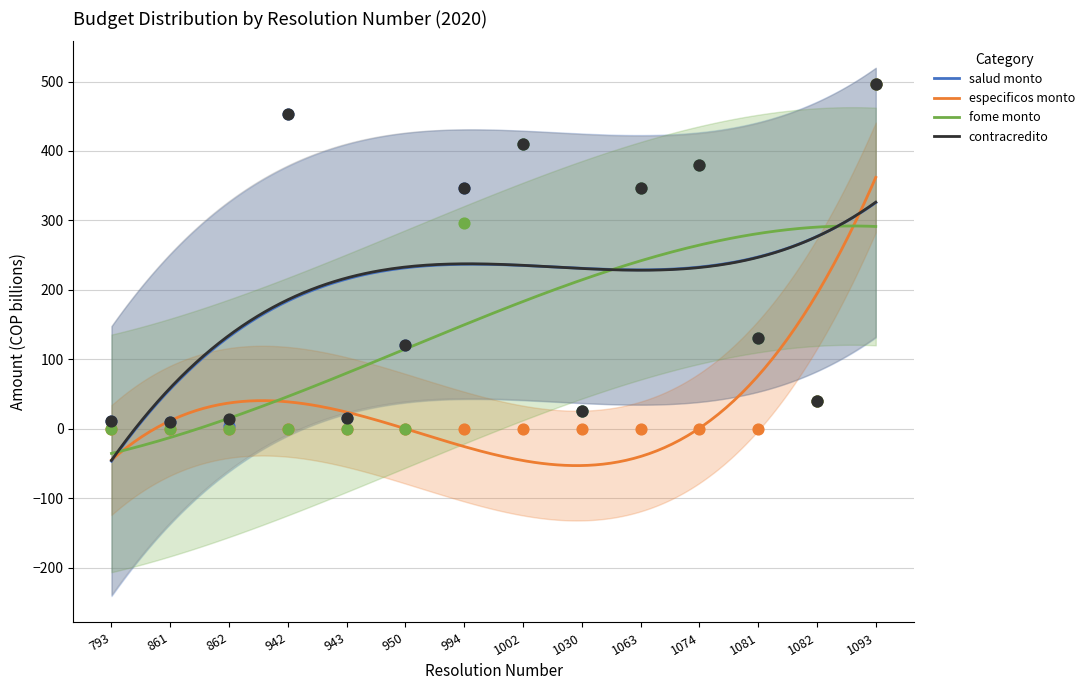

What is the total value across all series at 1074?

1140.0